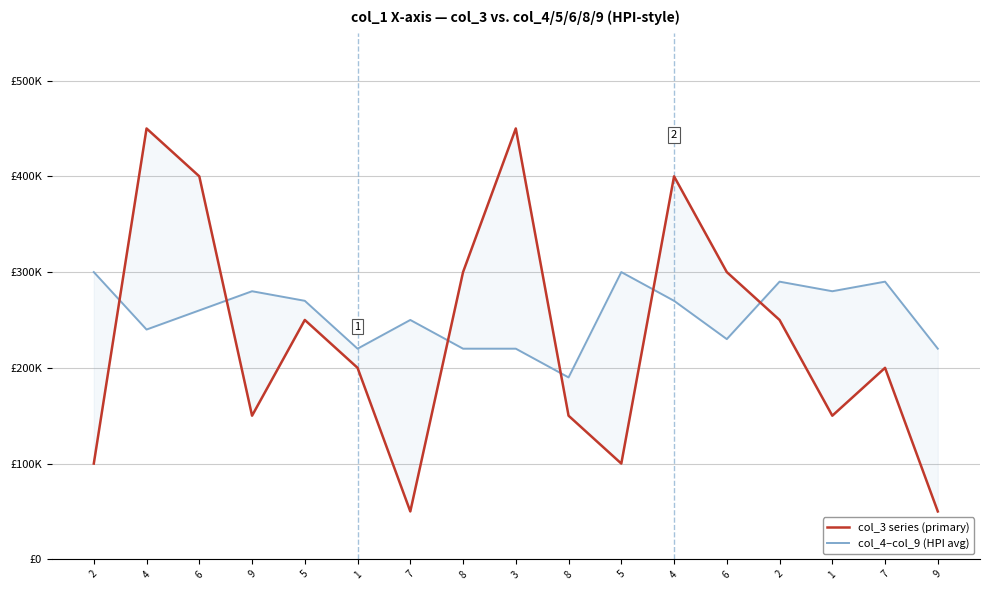

What is the sum of all col_3 series (primary) values?

3950000.0